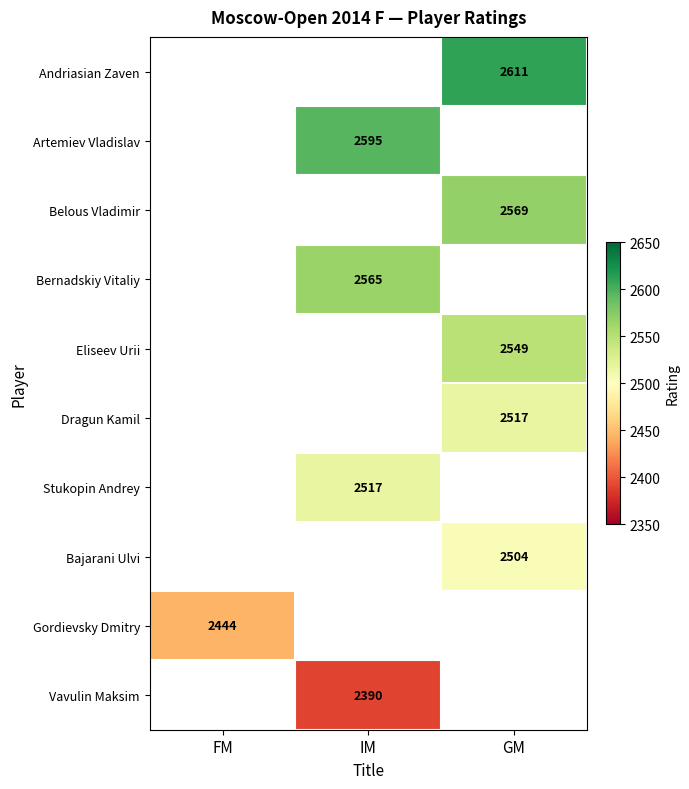

What is the maximum value shown in the chart?

2611.0